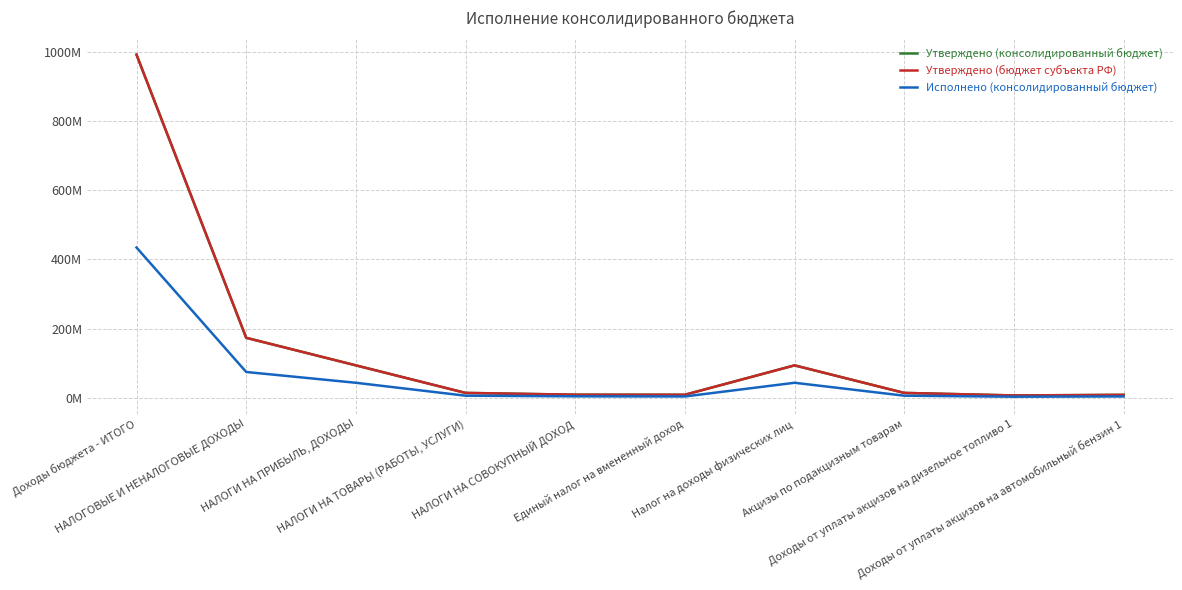

Does the chart display data point markers on the line(s)?

No